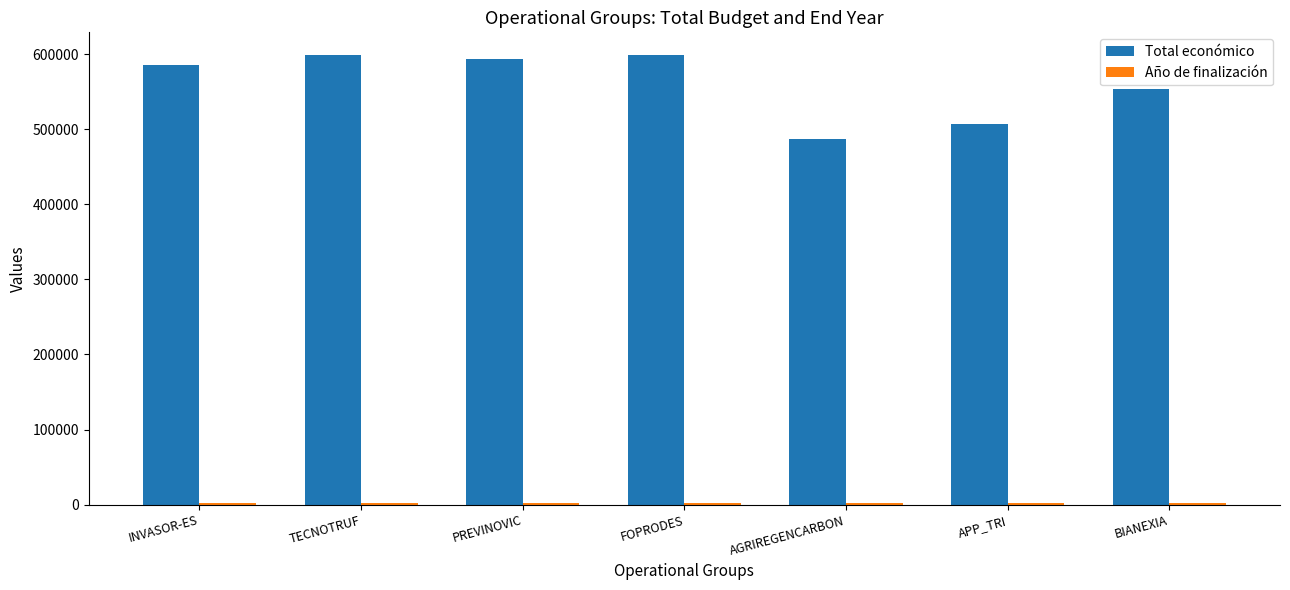

At how many categories does at least one series exceed 536777?

5